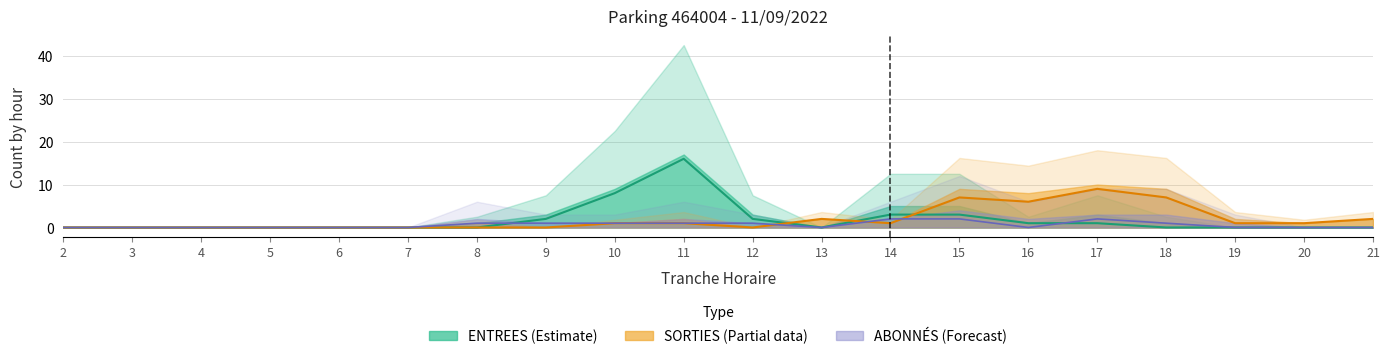

At how many categories does at least one series exceed 3?

6